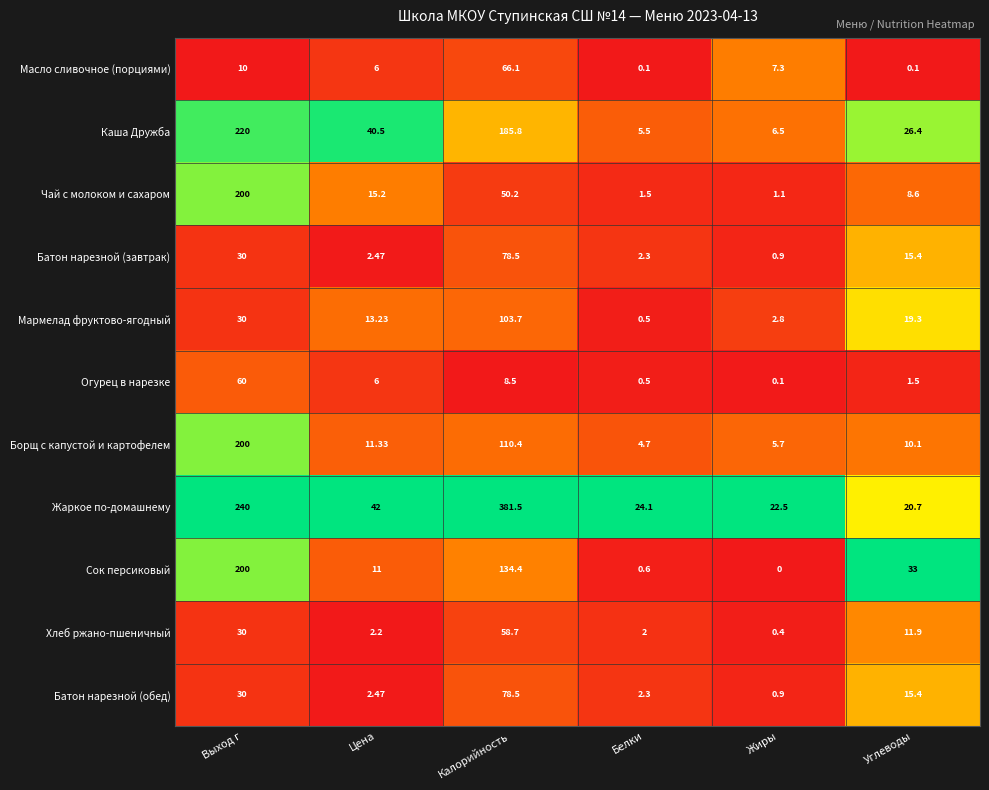

Which series has the widest spread of values?

Жаркое по-домашнему